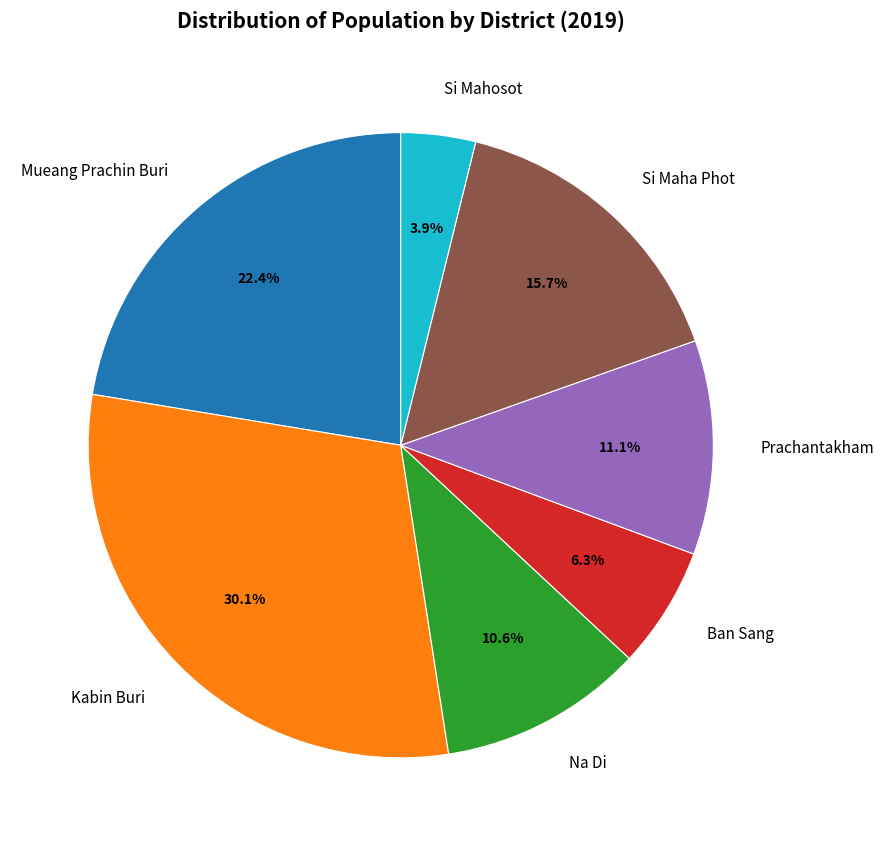

To the nearest percent, what is the average slice percentage?

14%